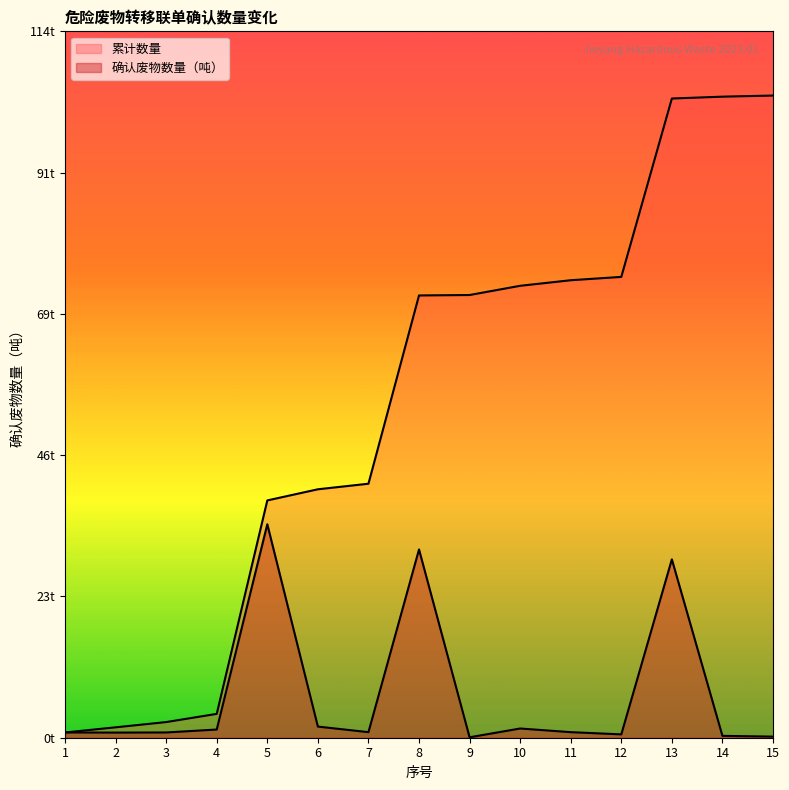

What is the sum of all 确认废物数量（吨） values?

103.8